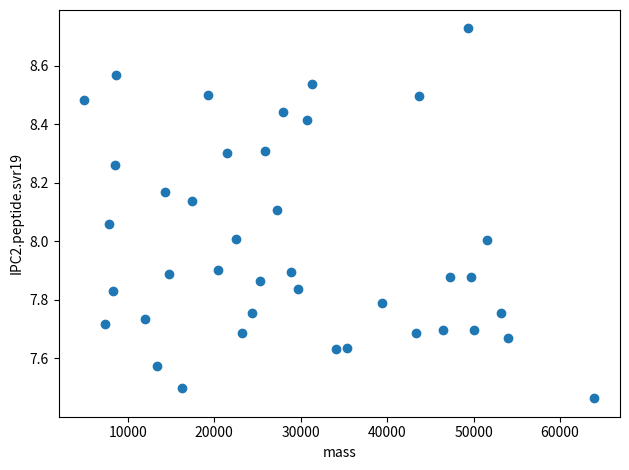

What is the range of X values (max minus min)?

59034.5